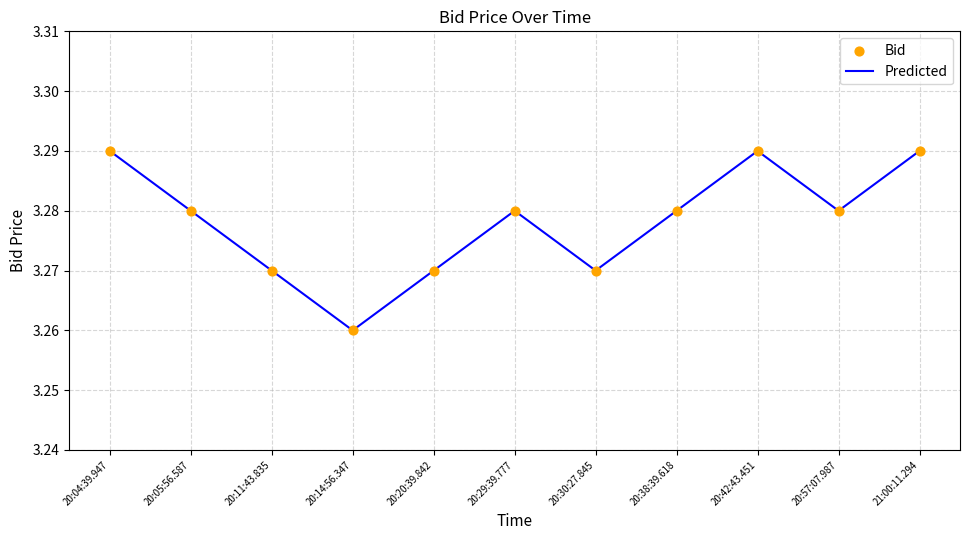

Which has a higher value, 21:00:11.294 or 20:11:43.835?

21:00:11.294